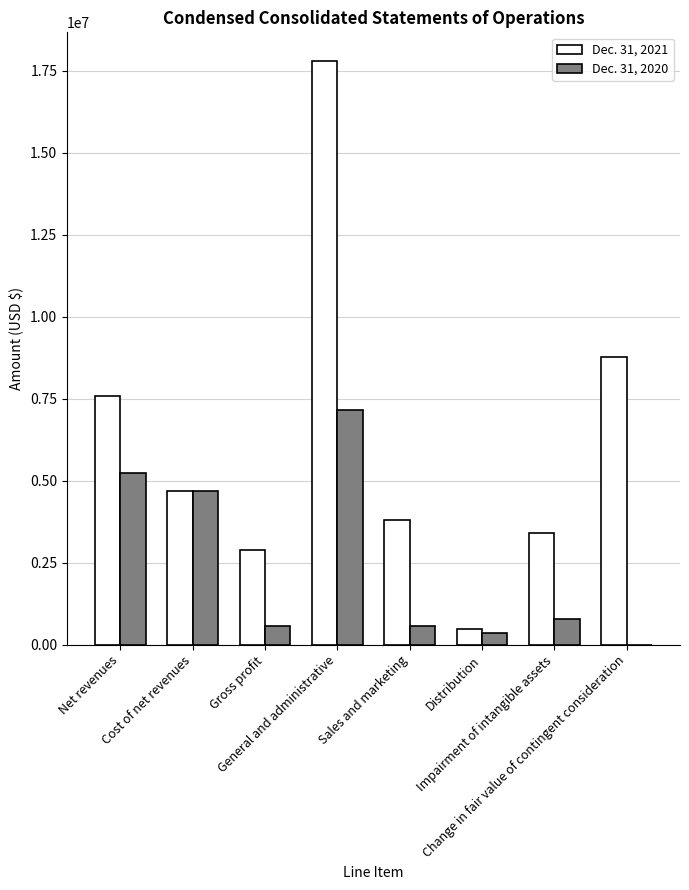

What is the maximum value shown in the chart?

17779903